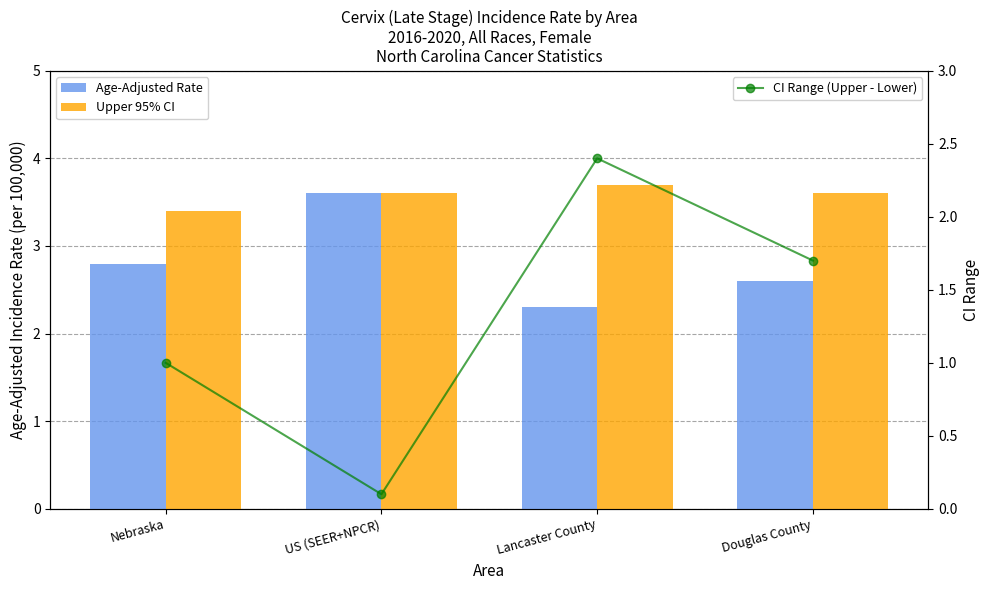

Which series has the widest spread of values?

CI Range (Upper - Lower)